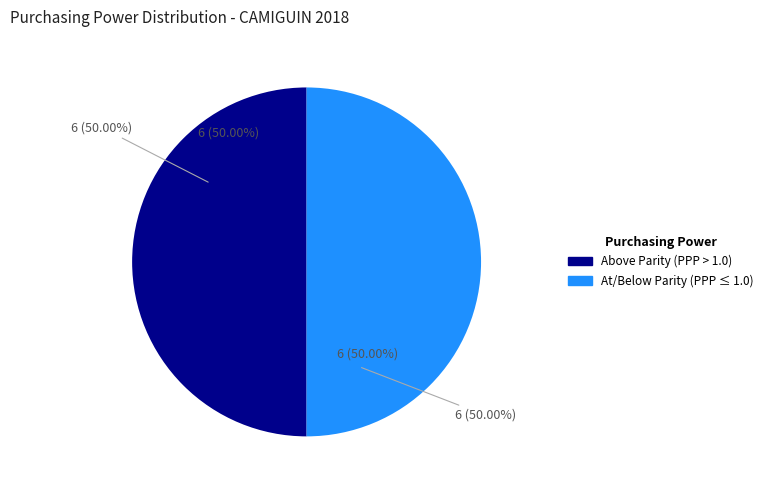

Is there a majority slice in this chart?

No